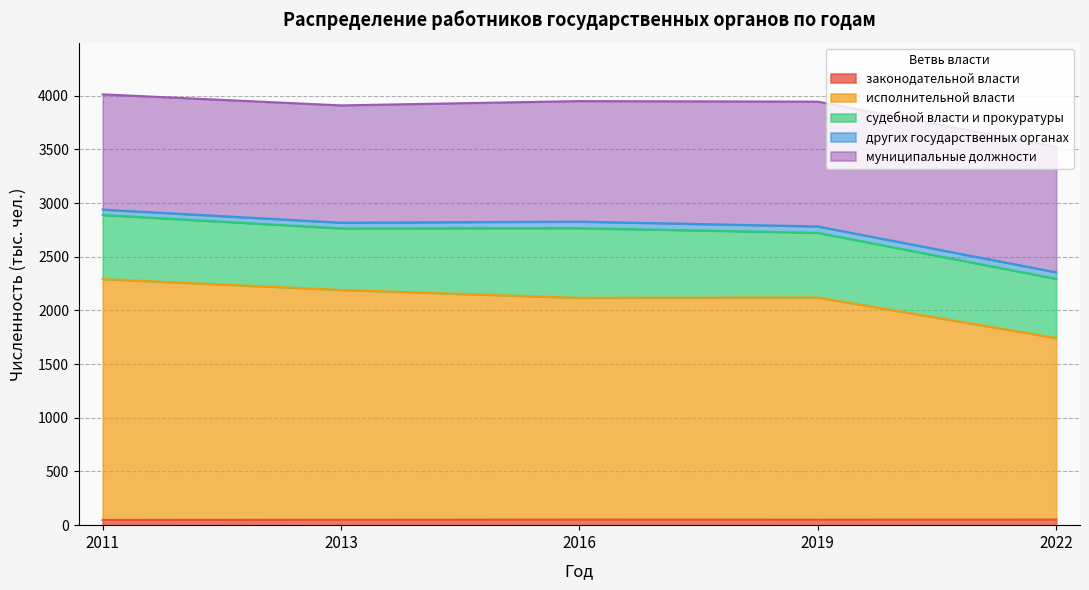

How many interior local valleys does the законодательной власти series have?

1